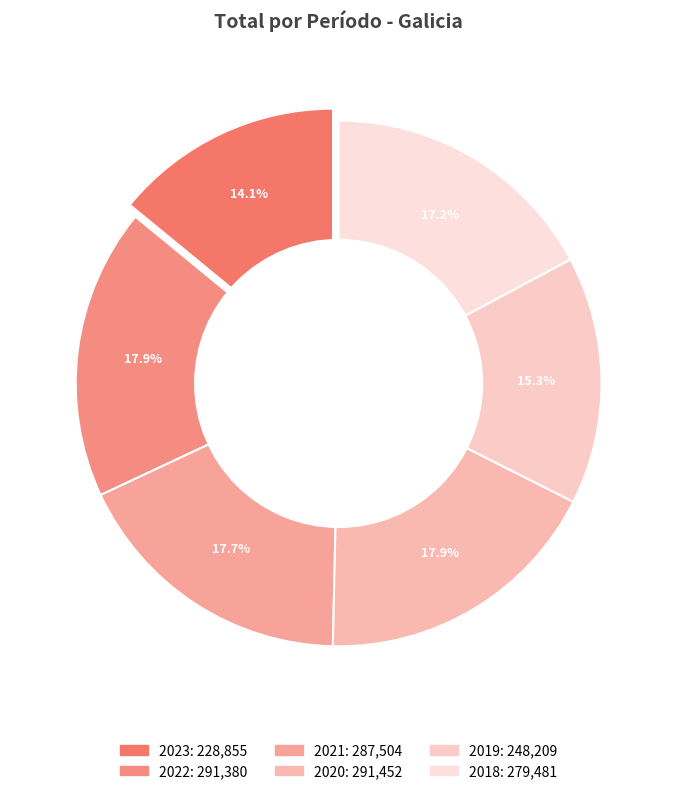

How many slices are in this pie chart?

6